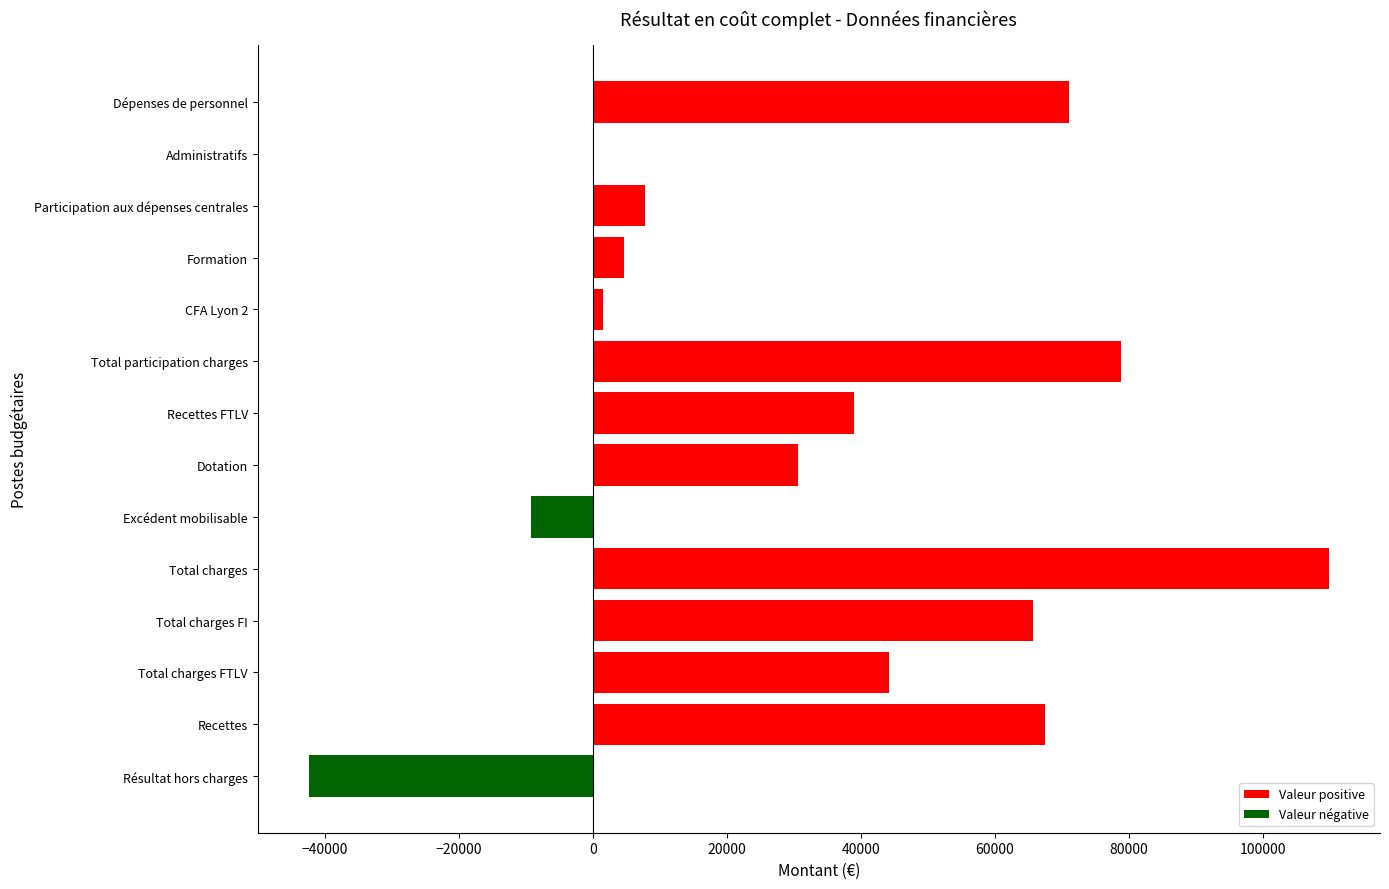

Between Recettes FTLV and Participation aux dépenses centrales, which is larger?

Recettes FTLV